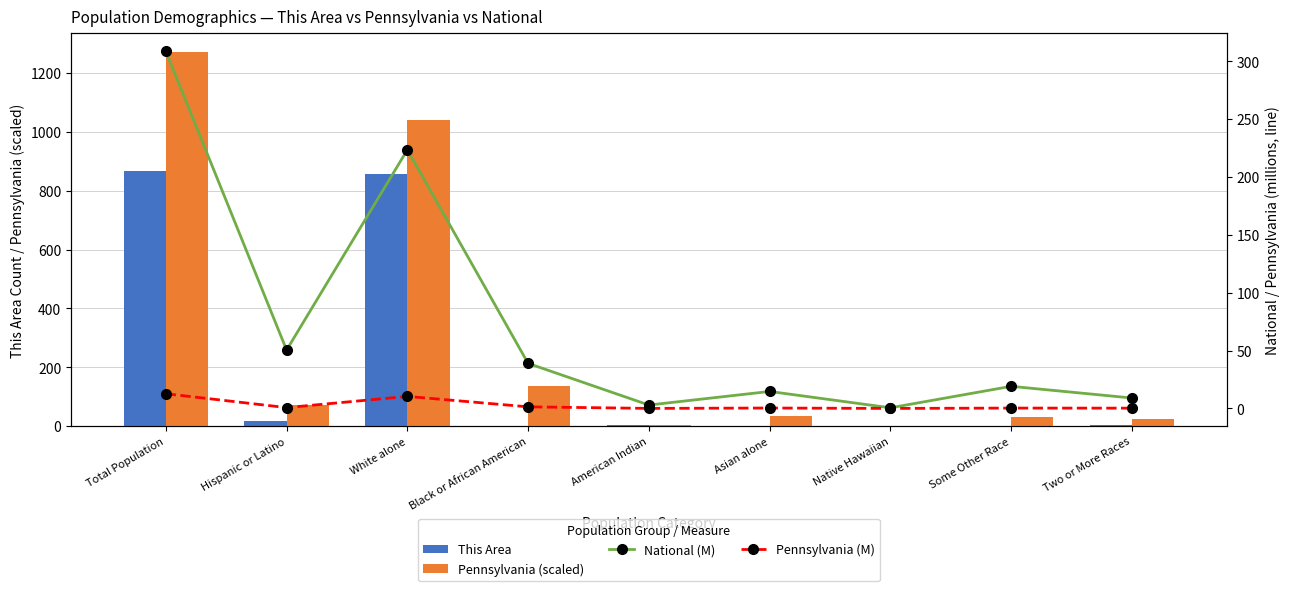

Which category has the lowest value in the This Area series?

Native Hawaiian